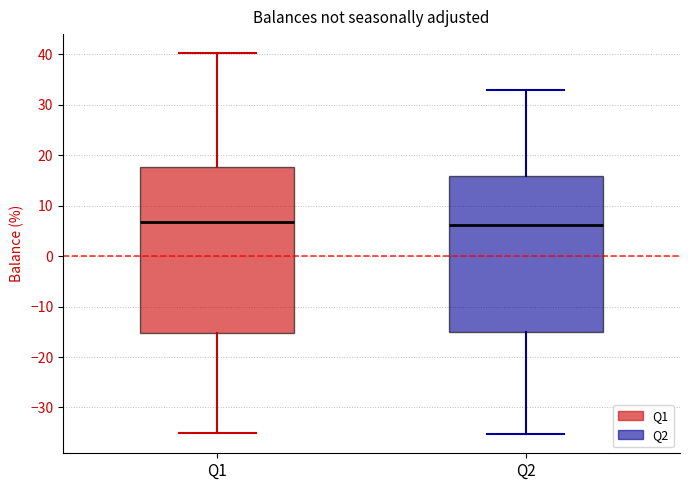

Comparing the boxes themselves (not the whiskers), which one is the tallest?

Q1